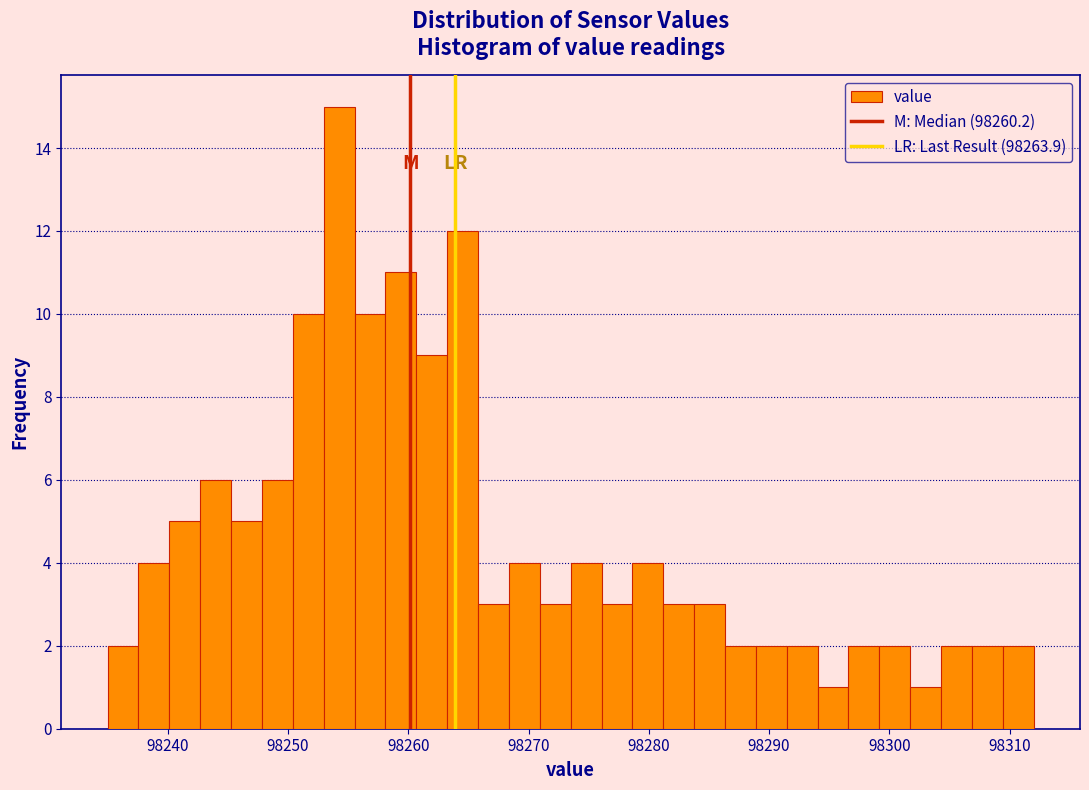

Read against the x-axis, roughly where is the centre of the tallest bar?

98254